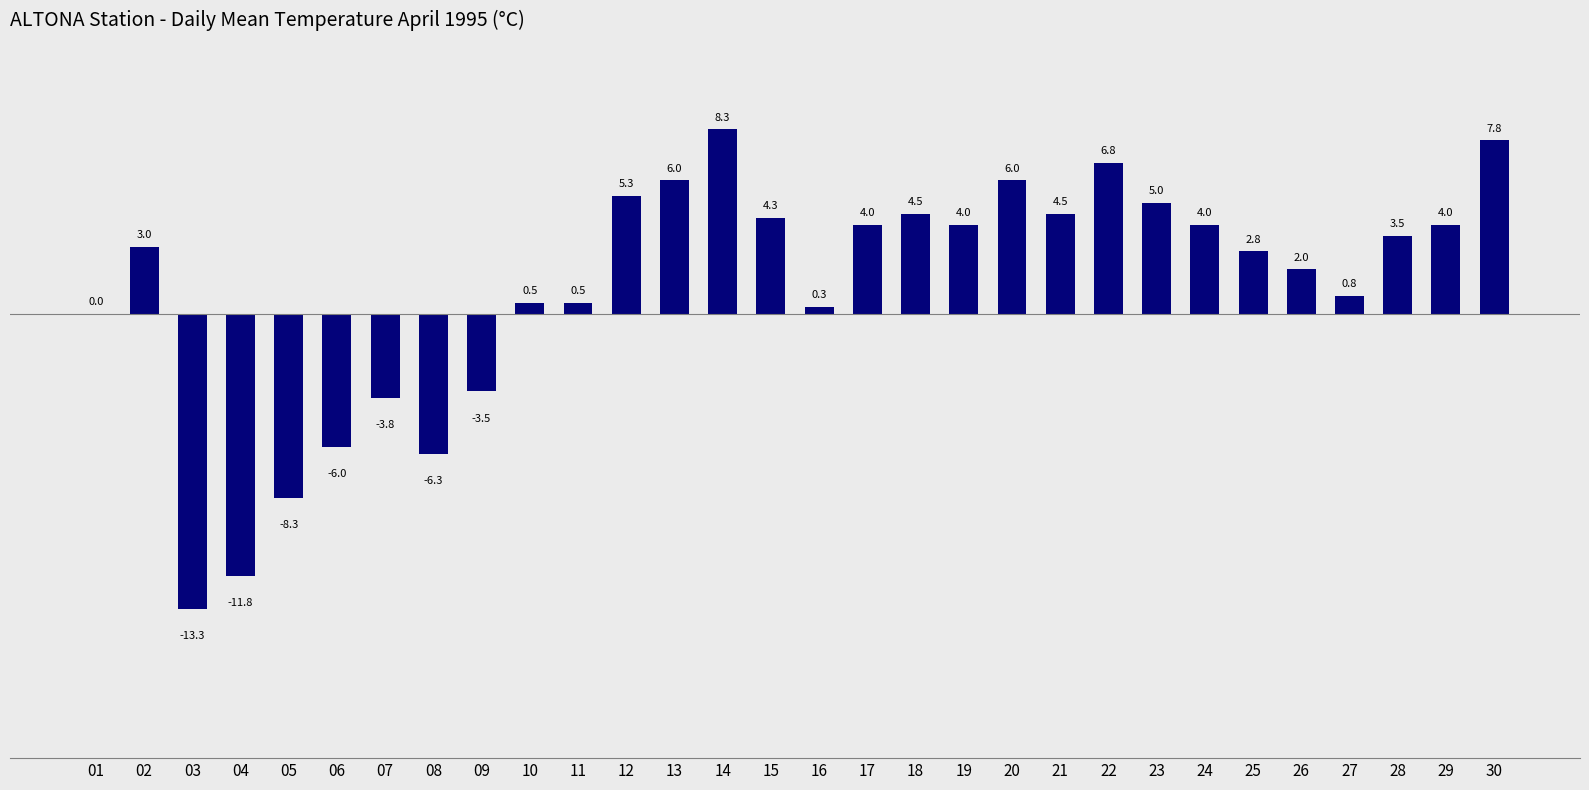

How many distinct data groups are displayed?

1